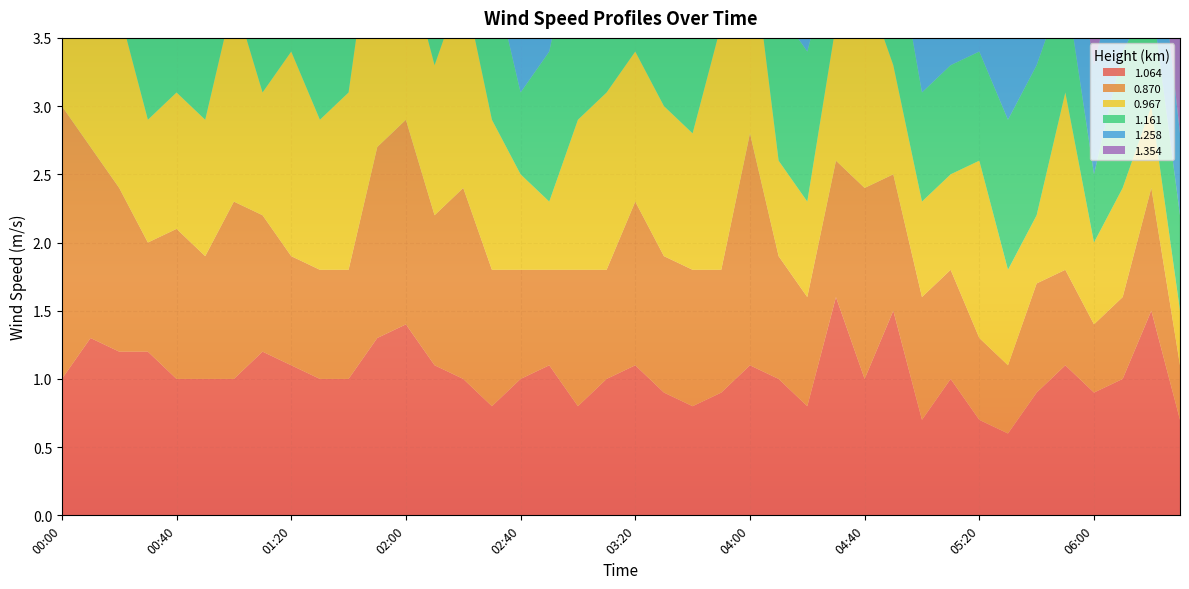

Reading right to left, extract all data points from this chart.

1.064: 06:30=0.7	06:20=1.5	06:10=1.0	06:00=0.9	05:50=1.1	05:40=0.9	05:30=0.6	05:20=0.7	05:10=1.0	05:00=0.7	04:50=1.5	04:40=1.0	04:30=1.6	04:20=0.8	04:10=1.0	04:00=1.1	03:50=0.9	03:40=0.8	03:30=0.9	03:20=1.1	03:10=1.0	03:00=0.8	02:50=1.1	02:40=1.0	02:30=0.8	02:20=1.0	02:10=1.1	02:00=1.4	01:50=1.3	01:40=1.0	01:30=1.0	01:20=1.1	01:10=1.2	01:00=1.0	00:50=1.0	00:40=1.0	00:30=1.2	00:20=1.2	00:10=1.3	00:00=1.0
0.870: 06:30=0.4	06:20=0.9	06:10=0.6	06:00=0.5	05:50=0.7	05:40=0.8	05:30=0.5	05:20=0.6	05:10=0.8	05:00=0.9	04:50=1.0	04:40=1.4	04:30=1.0	04:20=0.8	04:10=0.9	04:00=1.7	03:50=0.9	03:40=1.0	03:30=1.0	03:20=1.2	03:10=0.8	03:00=1.0	02:50=0.7	02:40=0.8	02:30=1.0	02:20=1.4	02:10=1.1	02:00=1.5	01:50=1.4	01:40=0.8	01:30=0.8	01:20=0.8	01:10=1.0	01:00=1.3	00:50=0.9	00:40=1.1	00:30=0.8	00:20=1.2	00:10=1.4	00:00=2.0
0.967: 06:30=0.4	06:20=0.6	06:10=0.8	06:00=0.6	05:50=1.3	05:40=0.5	05:30=0.7	05:20=1.3	05:10=0.7	05:00=0.7	04:50=0.8	04:40=1.5	04:30=1.0	04:20=0.7	04:10=0.7	04:00=1.5	03:50=1.8	03:40=1.0	03:30=1.1	03:20=1.1	03:10=1.3	03:00=1.1	02:50=0.5	02:40=0.7	02:30=1.1	02:20=1.5	02:10=1.1	02:00=1.2	01:50=1.9	01:40=1.3	01:30=1.1	01:20=1.5	01:10=0.9	01:00=1.5	00:50=1.0	00:40=1.0	00:30=0.9	00:20=1.3	00:10=1.3	00:00=1.3
1.161: 06:30=0.7	06:20=0.8	06:10=1.0	06:00=0.5	05:50=0.8	05:40=1.1	05:30=1.1	05:20=0.8	05:10=0.8	05:00=0.8	04:50=1.0	04:40=1.7	04:30=0.6	04:20=1.1	04:10=1.1	04:00=0.7	03:50=0.8	03:40=0.8	03:30=1.0	03:20=0.7	03:10=1.1	03:00=1.5	02:50=1.1	02:40=0.6	02:30=1.1	02:20=1.1	02:10=1.3	02:00=1.0	01:50=1.4	01:40=1.7	01:30=1.2	01:20=1.4	01:10=1.2	01:00=1.0	00:50=0.8	00:40=0.9	00:30=1.1	00:20=1.1	00:10=1.0	00:00=1.2
1.258: 06:30=0.6	06:20=0.9	06:10=0.8	06:00=0.8	05:50=0.7	05:40=1.0	05:30=0.9	05:20=1.2	05:10=1.2	05:00=0.9	04:50=0.9	04:40=0.6	04:30=0.8	04:20=0.9	04:10=0.9	04:00=1.0	03:50=1.3	03:40=0.9	03:30=0.7	03:20=0.6	03:10=1.3	03:00=1.0	02:50=0.9	02:40=0.7	02:30=1.0	02:20=1.3	02:10=1.2	02:00=0.7	01:50=1.2	01:40=1.4	01:30=1.4	01:20=1.1	01:10=1.1	01:00=1.2	00:50=1.0	00:40=1.0	00:30=0.8	00:20=1.0	00:10=0.9	00:00=1.2
1.354: 06:30=0.7	06:20=0.7	06:10=0.8	06:00=0.7	05:50=0.9	05:40=0.8	05:30=0.8	05:20=1.3	05:10=1.3	05:00=0.9	04:50=1.3	04:40=0.8	04:30=1.3	04:20=0.8	04:10=0.8	04:00=0.5	03:50=1.0	03:40=0.8	03:30=0.9	03:20=1.3	03:10=0.9	03:00=1.4	02:50=1.2	02:40=0.9	02:30=1.2	02:20=1.3	02:10=1.0	02:00=1.0	01:50=1.2	01:40=1.3	01:30=1.0	01:20=1.3	01:10=1.8	01:00=1.6	00:50=0.8	00:40=0.8	00:30=0.8	00:20=1.2	00:10=1.4	00:00=1.2